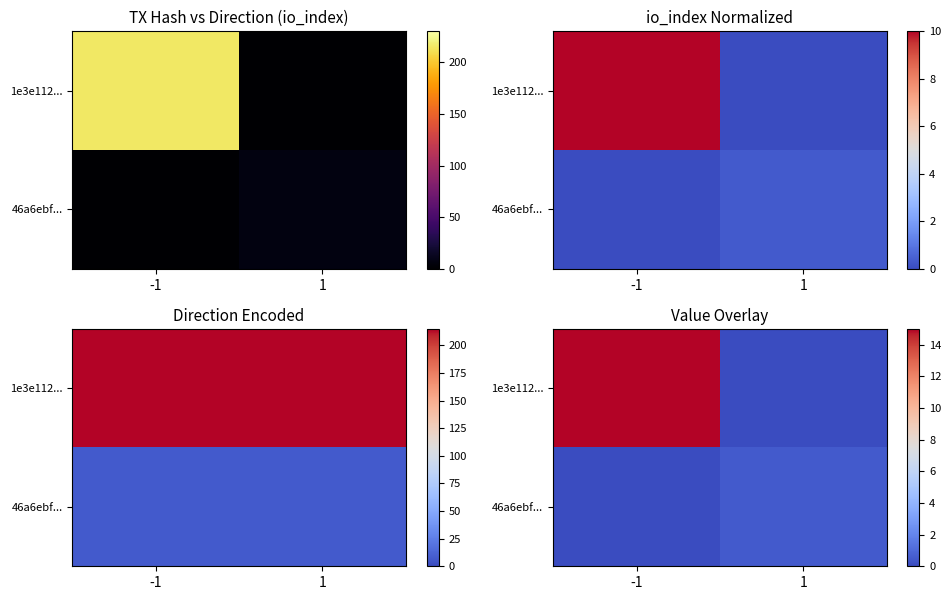

Is the value of 46a6ebf... at -1 greater than the value of 1e3e112... at 1?

No